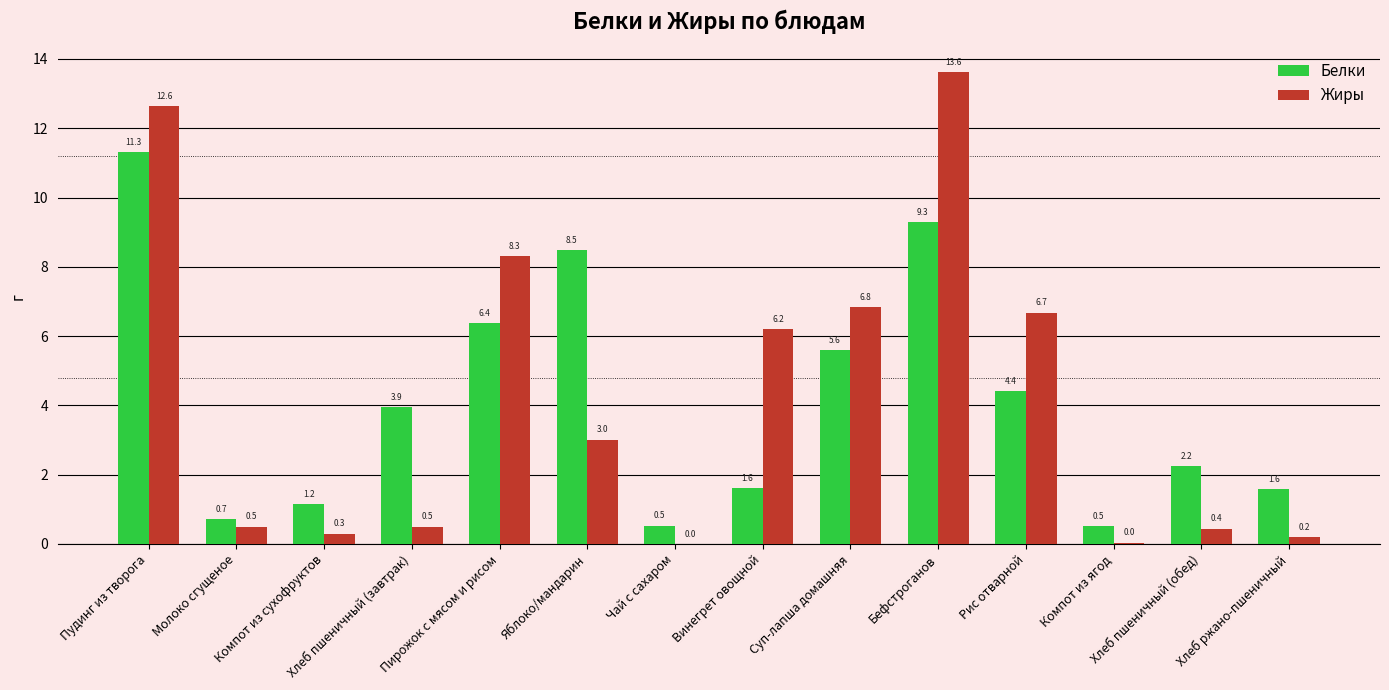

At which label does Белки reach its peak?

Пудинг из творога